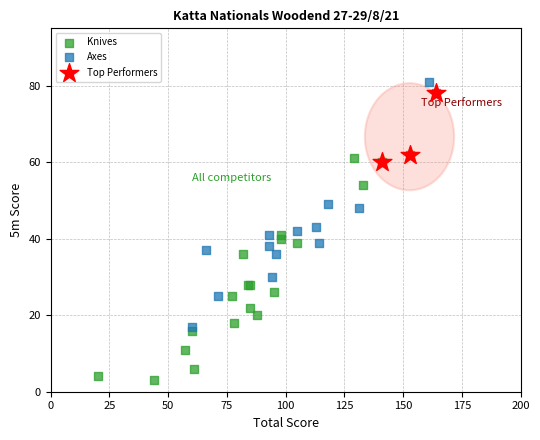

Which series contains the lowest Y value?

Knives